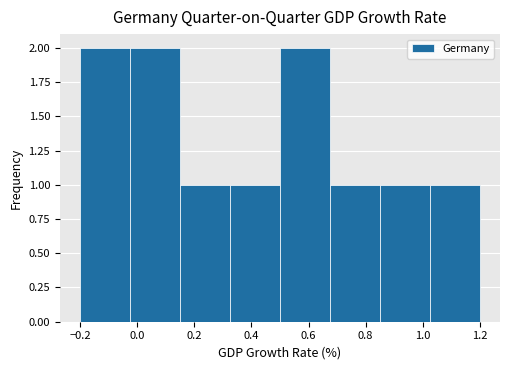

How tall is the bar that spans 0.850 to 1.025 on the x-axis? Neither the bar edges nor the heights are printed on the chart, so give them approximately, as read against the axes.

1